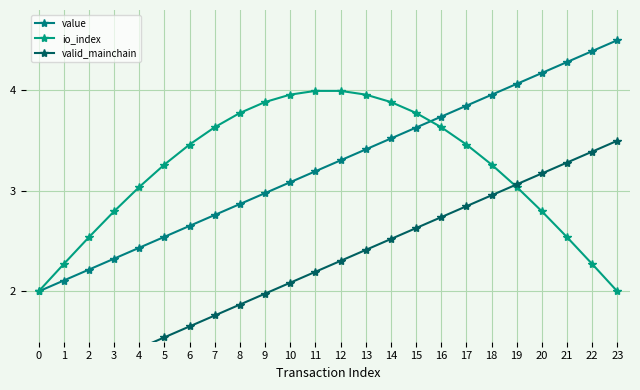

What is the approximate value of io_index at 18?

3.3